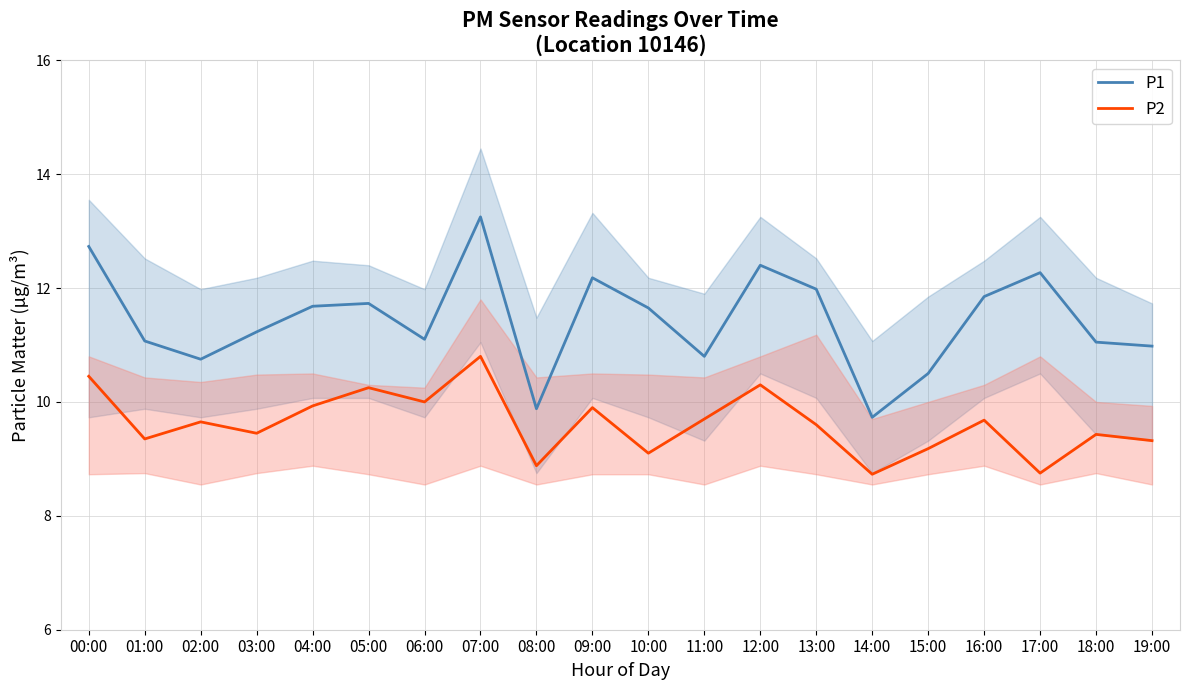

Where is P2 nearest to the value 9?

10:00